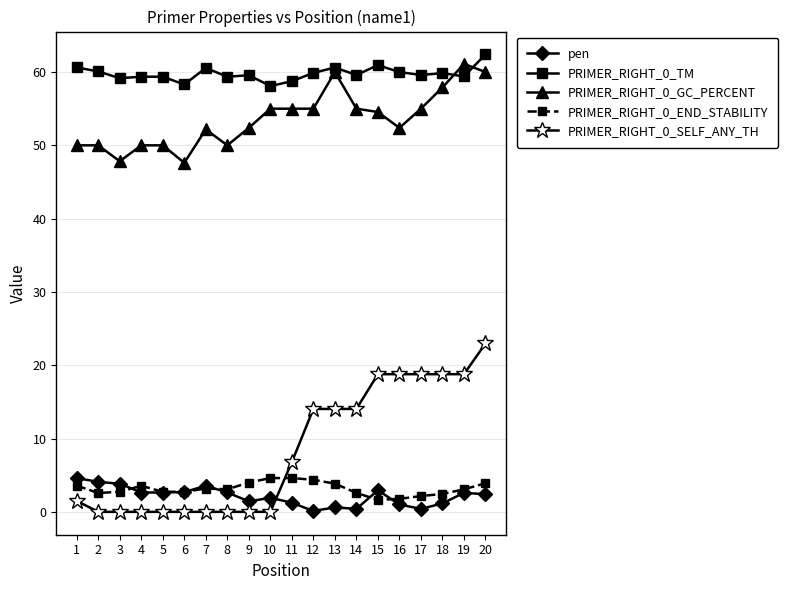

Which series changed the most between 4 and 17?

PRIMER_RIGHT_0_SELF_ANY_TH